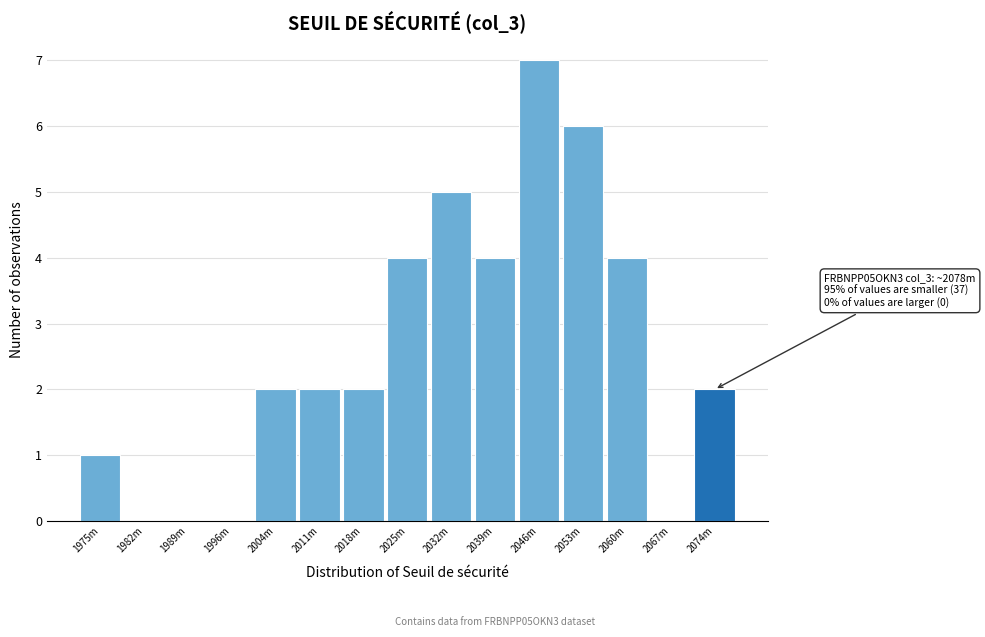

Reading left to right, transcribe all the data shown in this chart.

1975m=1	1982m=0	1989m=0	1996m=0	2004m=2	2011m=2	2018m=2	2025m=4	2032m=5	2039m=4	2046m=7	2053m=6	2060m=4	2067m=0	2074m=2